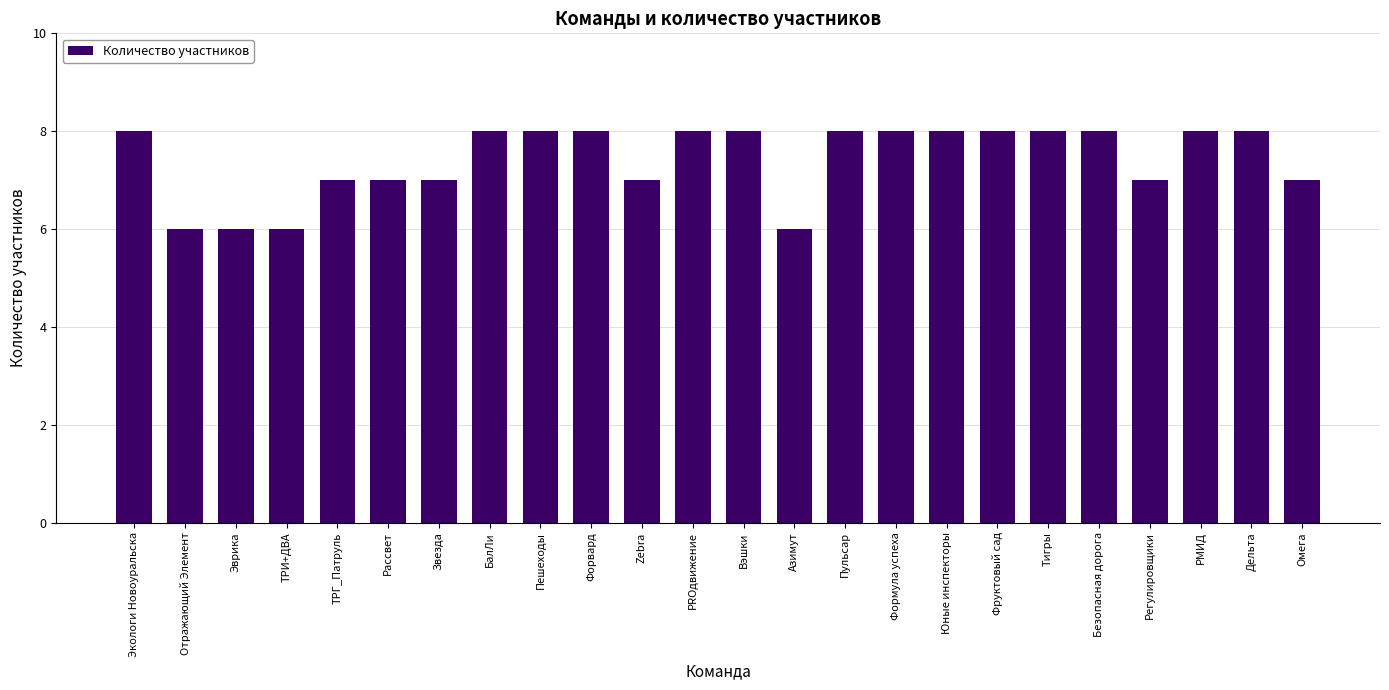

The chart shows a value of 4 at Рассвет. True or false?

False